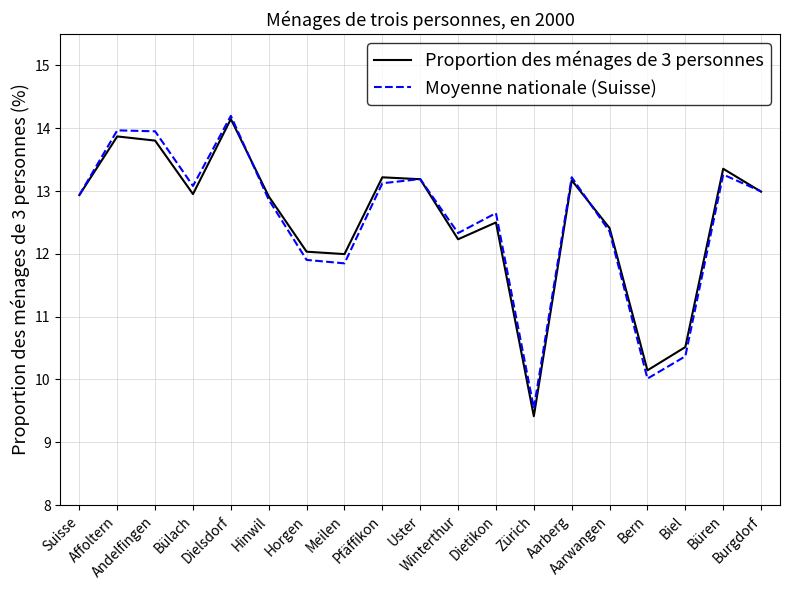

What is the difference between the maximum and minimum values in the Proportion des ménages de 3 personnes series?

4.7